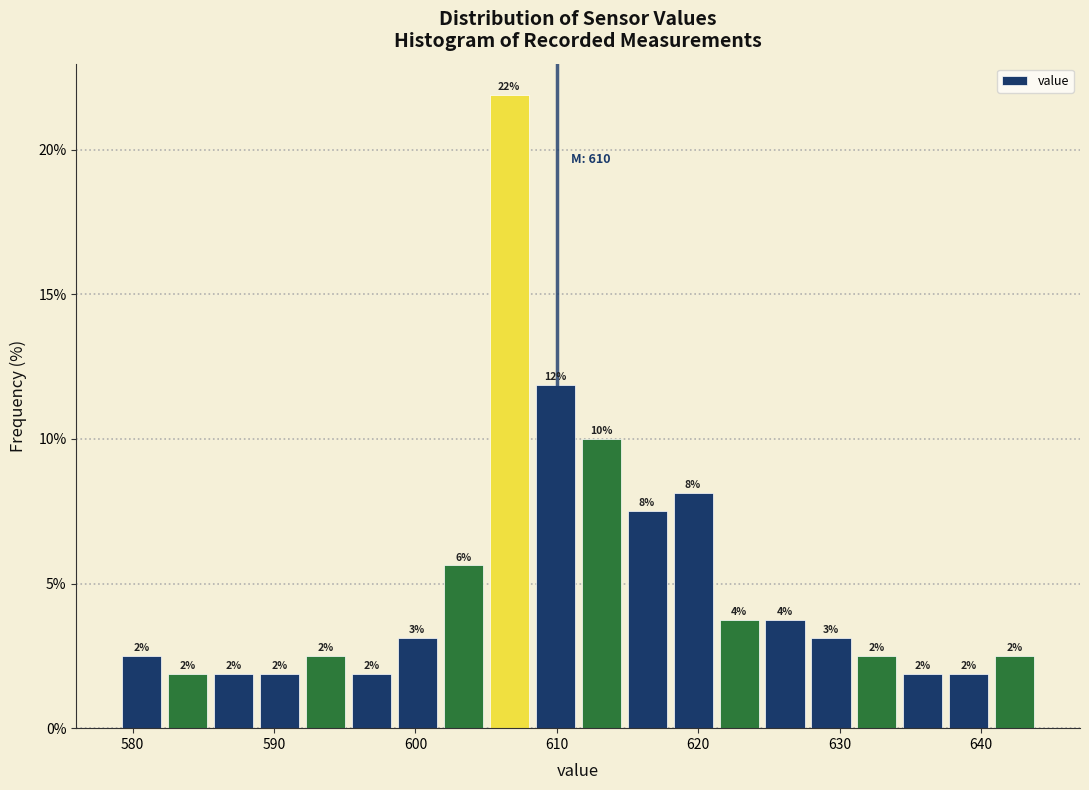

Read against the x-axis, roughly where is the centre of the tallest bar?

607